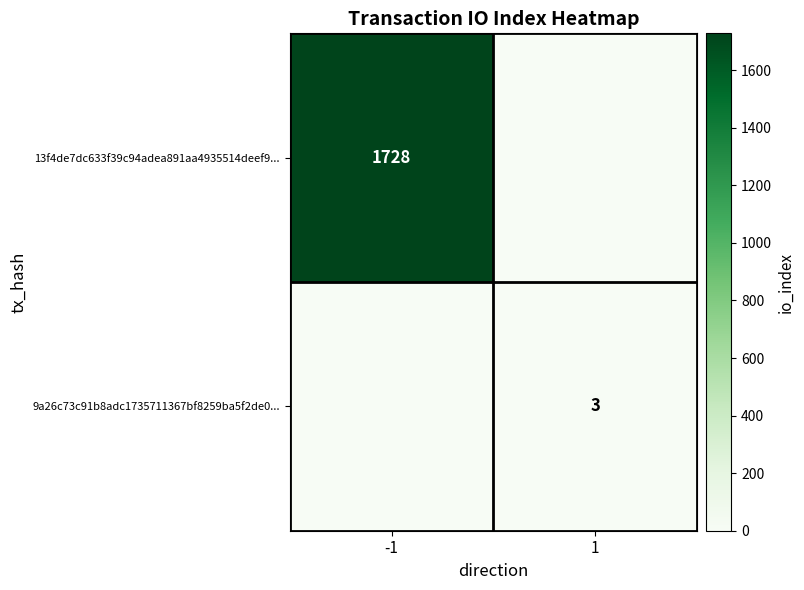

True or false: 9a26c73c91b8adc1735711367bf8259ba5f2de0... has a value of 3 at 1.

True